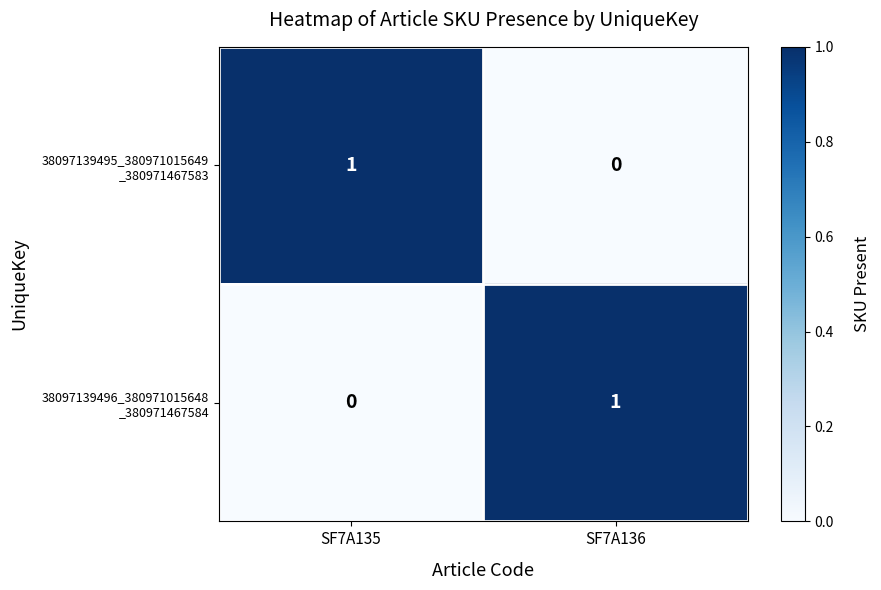

At which category does the chart reach its minimum across all series?

SF7A136